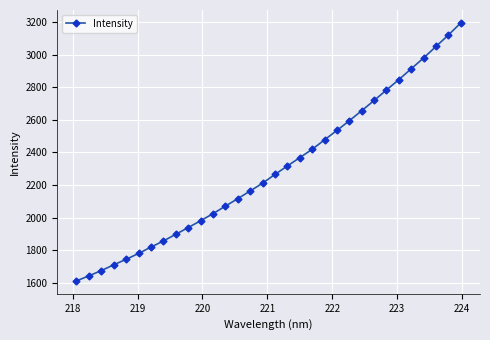

What is the difference between the maximum and minimum values?

1583.9